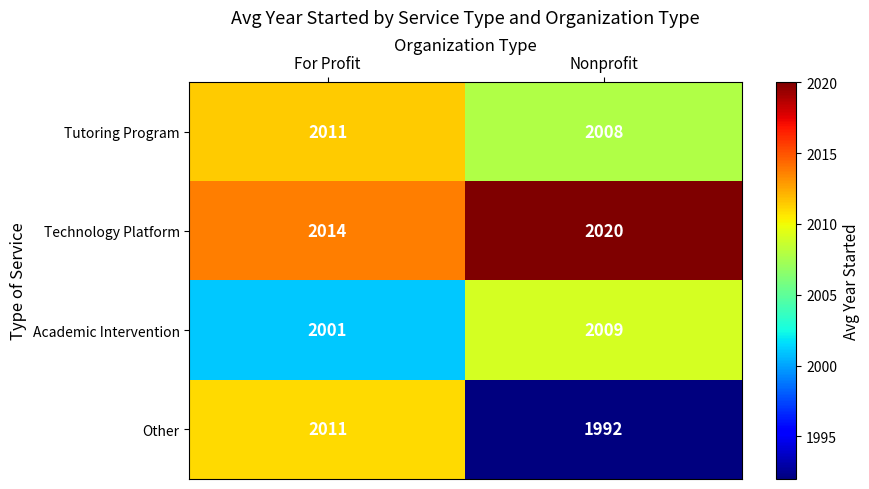

Reading left to right, transcribe all the data shown in this chart.

Tutoring Program: For Profit=2011	Nonprofit=2008
Technology Platform: For Profit=2014	Nonprofit=2020
Academic Intervention: For Profit=2001	Nonprofit=2009
Other: For Profit=2011	Nonprofit=1992